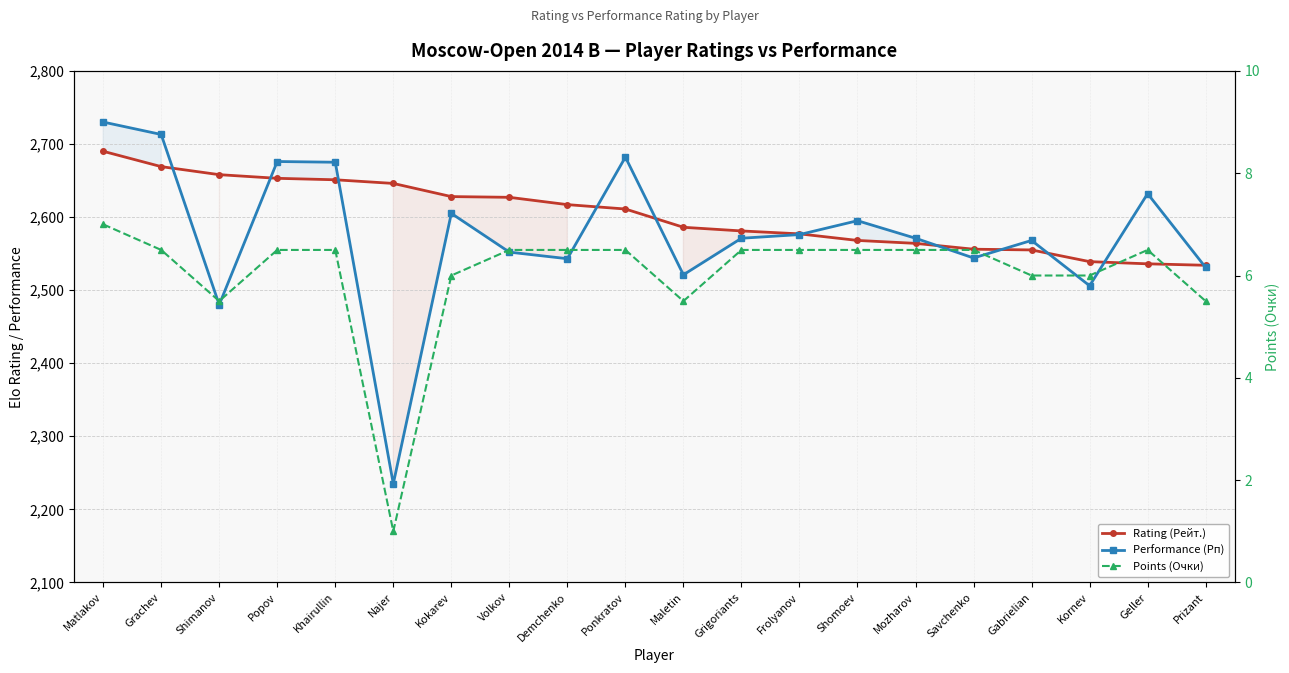

What is the difference between the Performance (Рп) values at Volkov and Grigoriants?

19.0